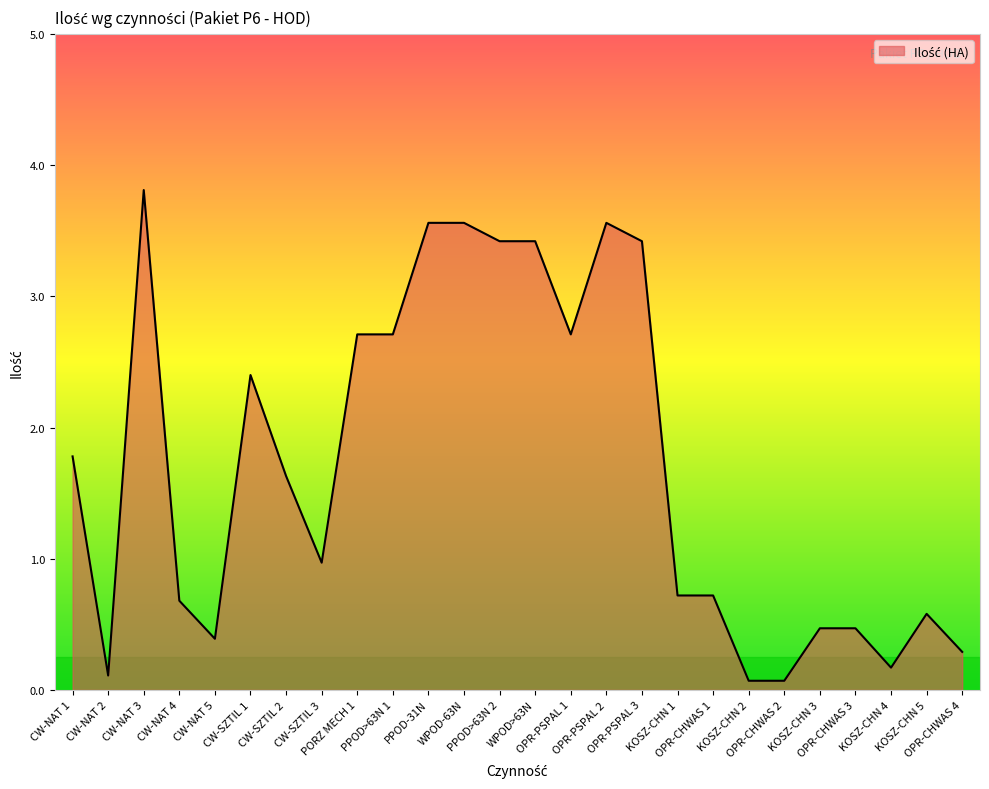

What is the difference between the maximum and minimum values?

3.7